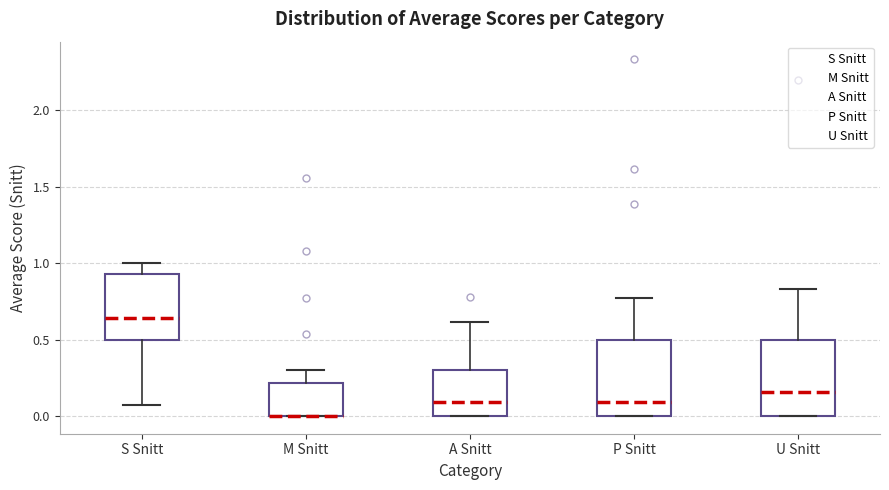

Where does the median line of the box for A Snitt sit on the y-axis? The values are not printed on the chart, so give them approximately, as read against the axis.

0.10